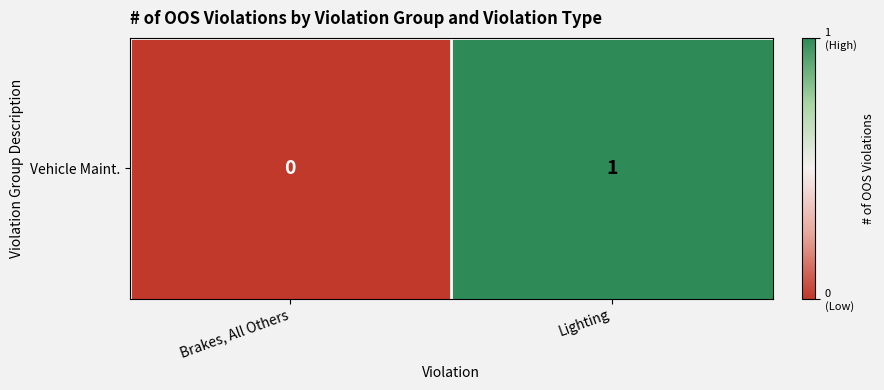

The chart shows a value of 0 at Lighting. True or false?

False